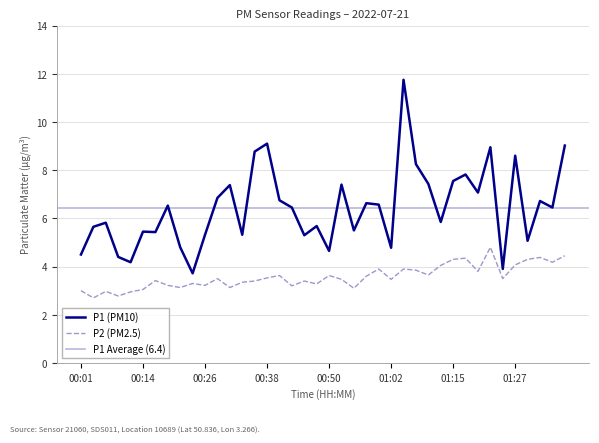

True or false: P1 has a value of 6.6 at 00:57.

True